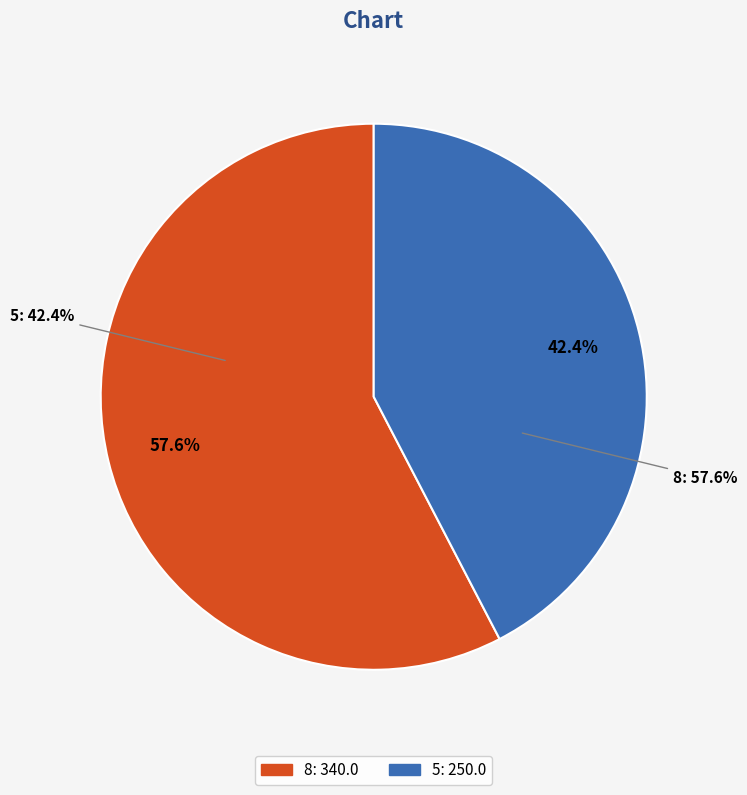

How many slices are in this pie chart?

2